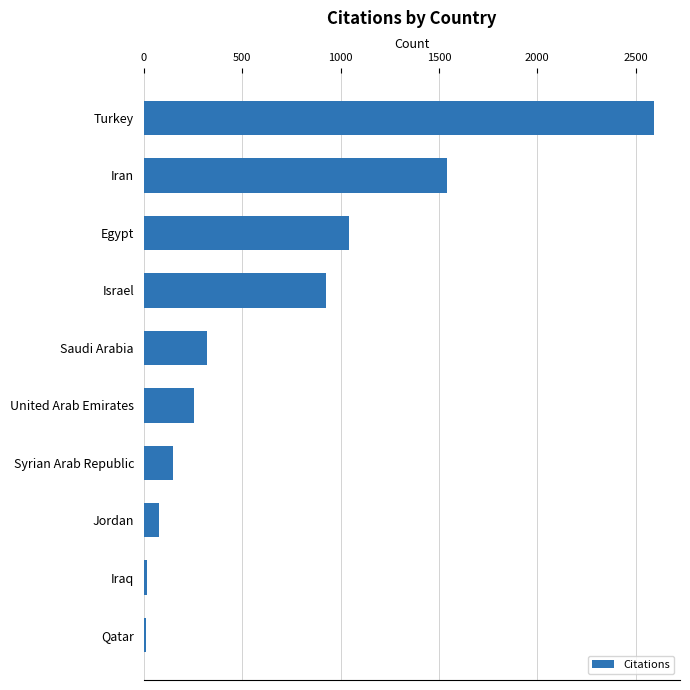

What is the change in value from Iran to United Arab Emirates?

-1287